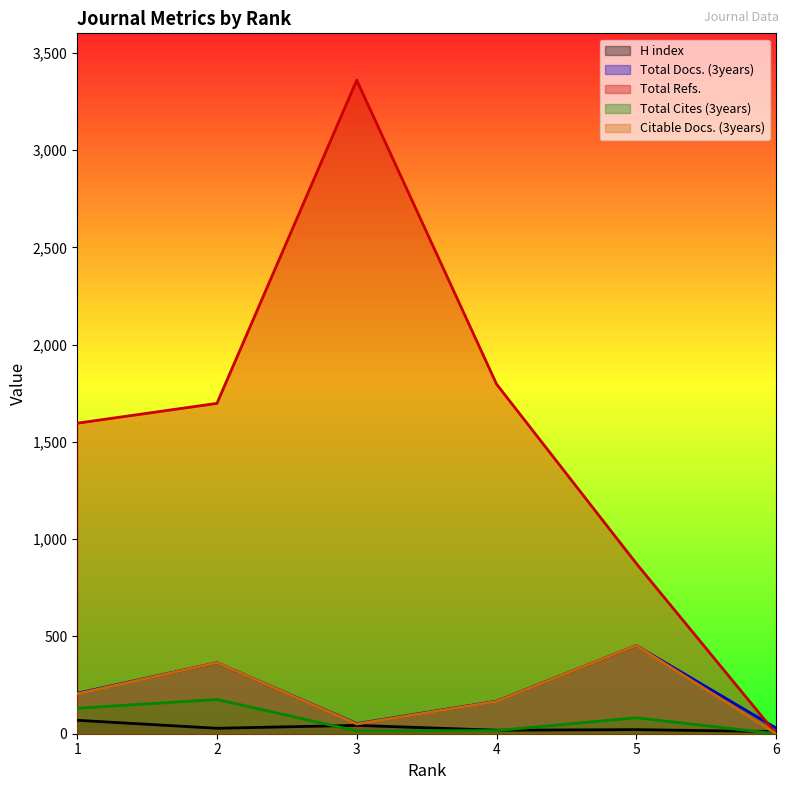

Rank the series by their maximum value, from lowest to highest.

H index, Total Cites (3years), Total Docs. (3years), Citable Docs. (3years), Total Refs.